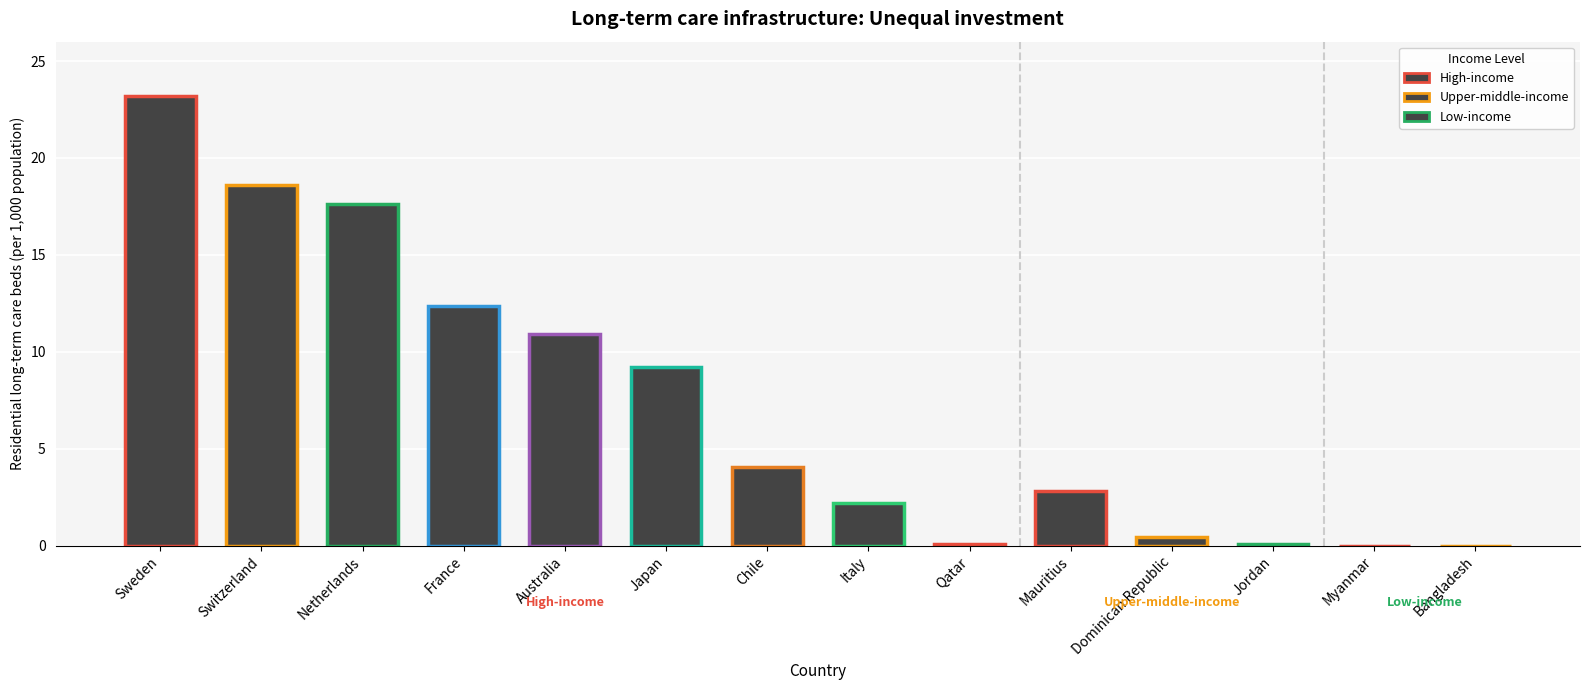

True or false: the data shows 34.3 at Sweden.

False